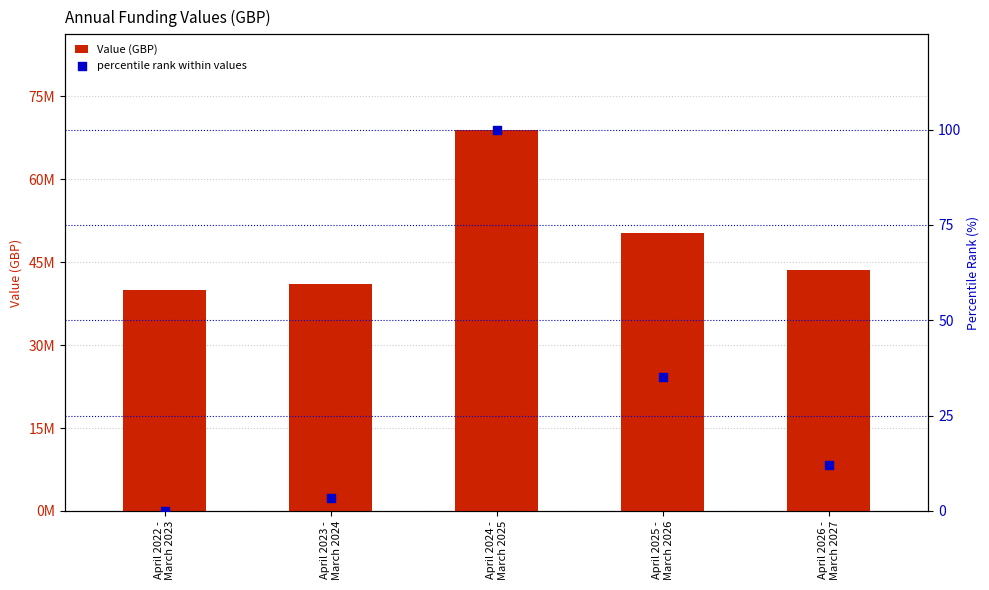

Which series reaches the maximum Y coordinate?

Value (GBP)